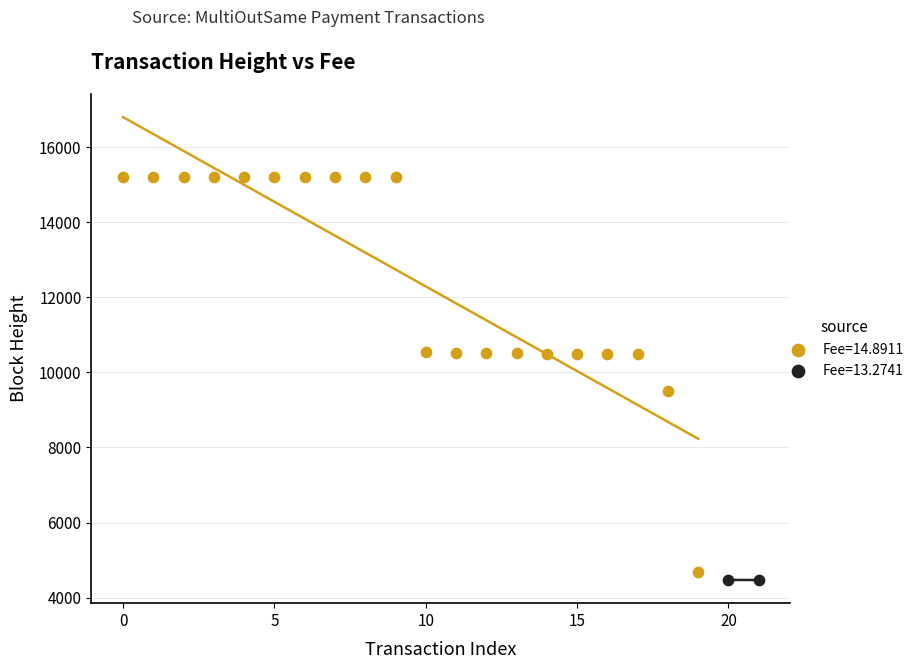

Which series reaches the minimum Y coordinate?

Fee=13.2741